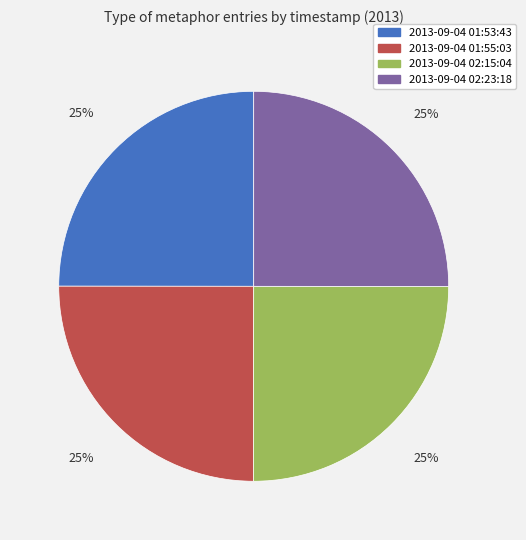

To the nearest percent, what is the average slice percentage?

25%